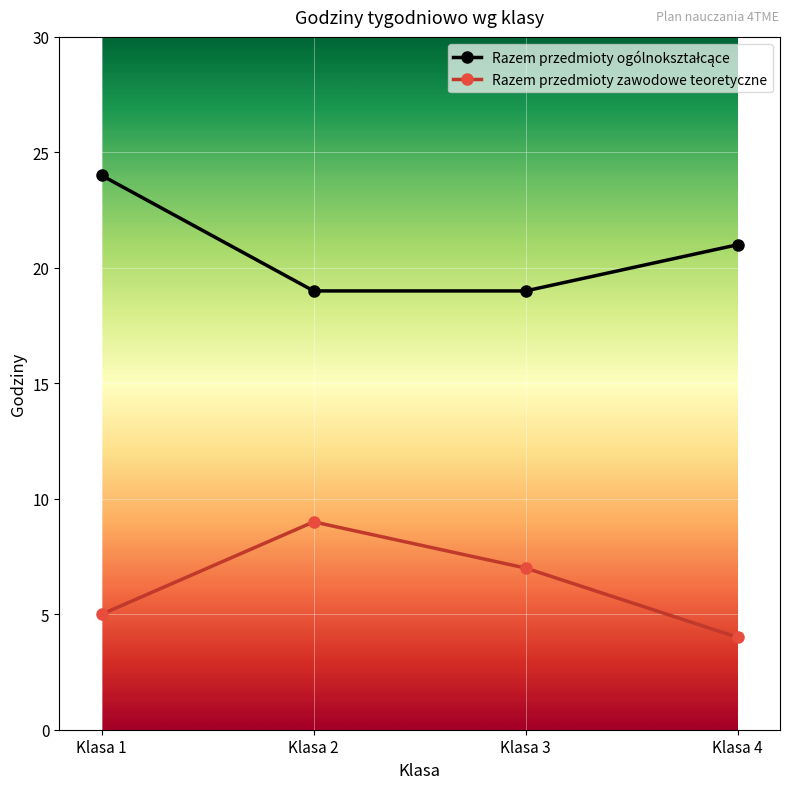

What is the total value across all series at Klasa 2?

28